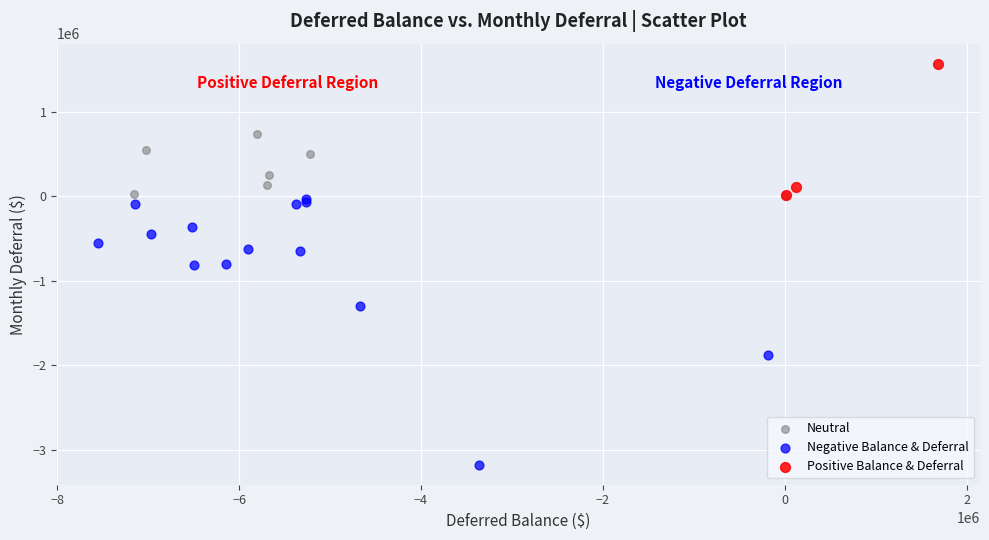

What are all the series names shown in the legend?

Neutral, Negative Balance & Deferral, Positive Balance & Deferral